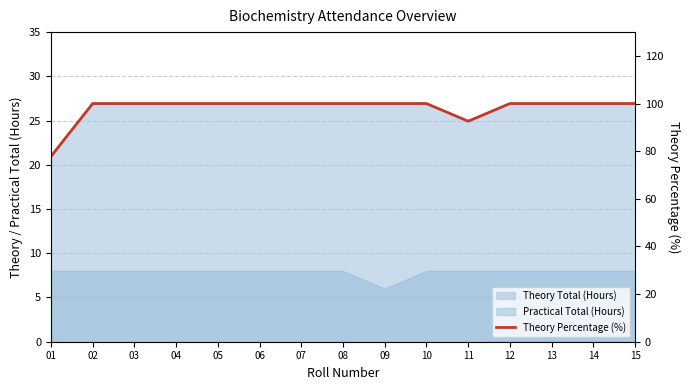

What is the value of the 9th point from the left?

100.0